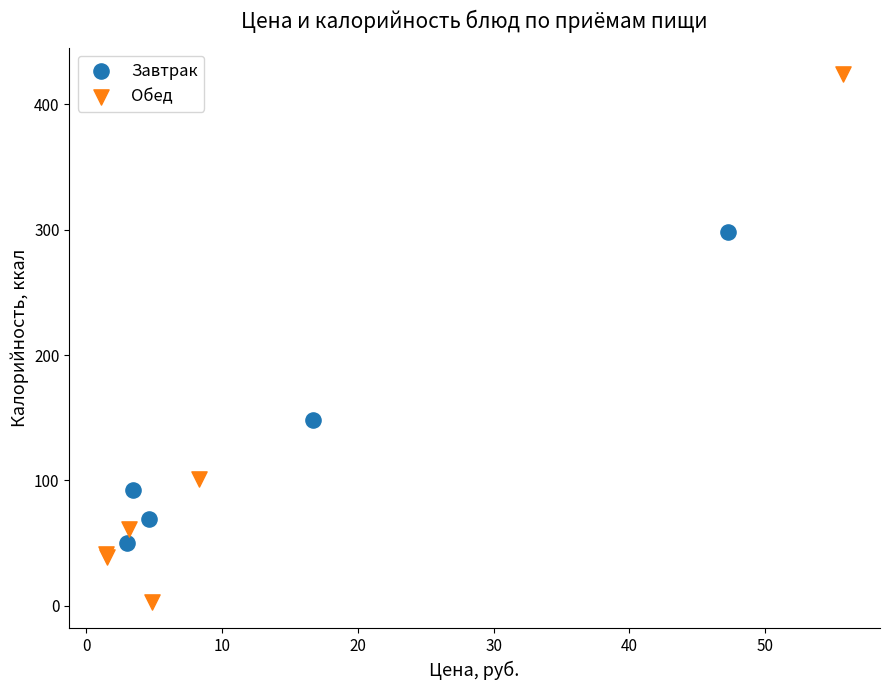

Which series contains the highest Y value?

Обед